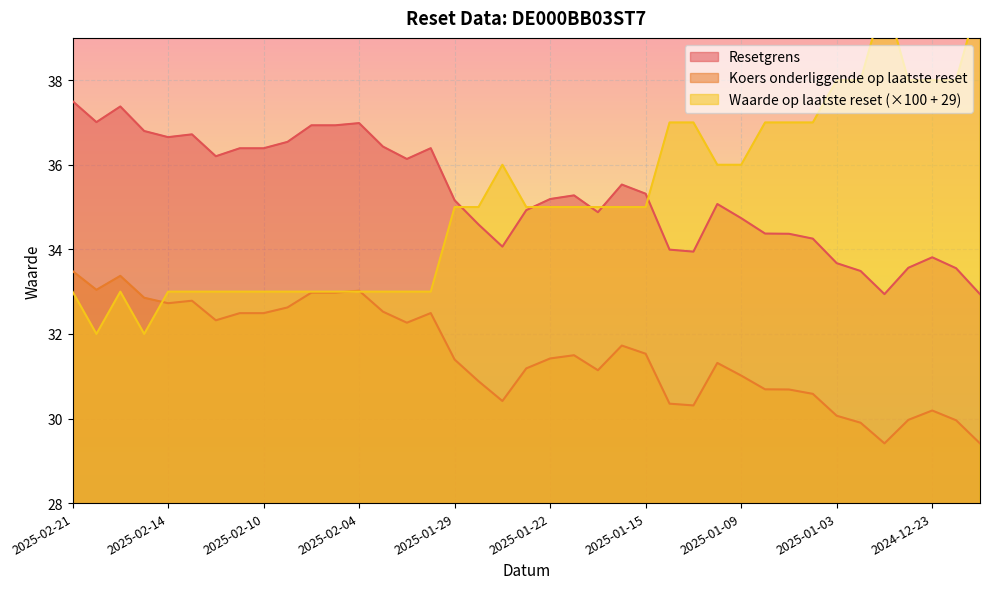

At which category is the sum across all series the highest?

2025-02-21